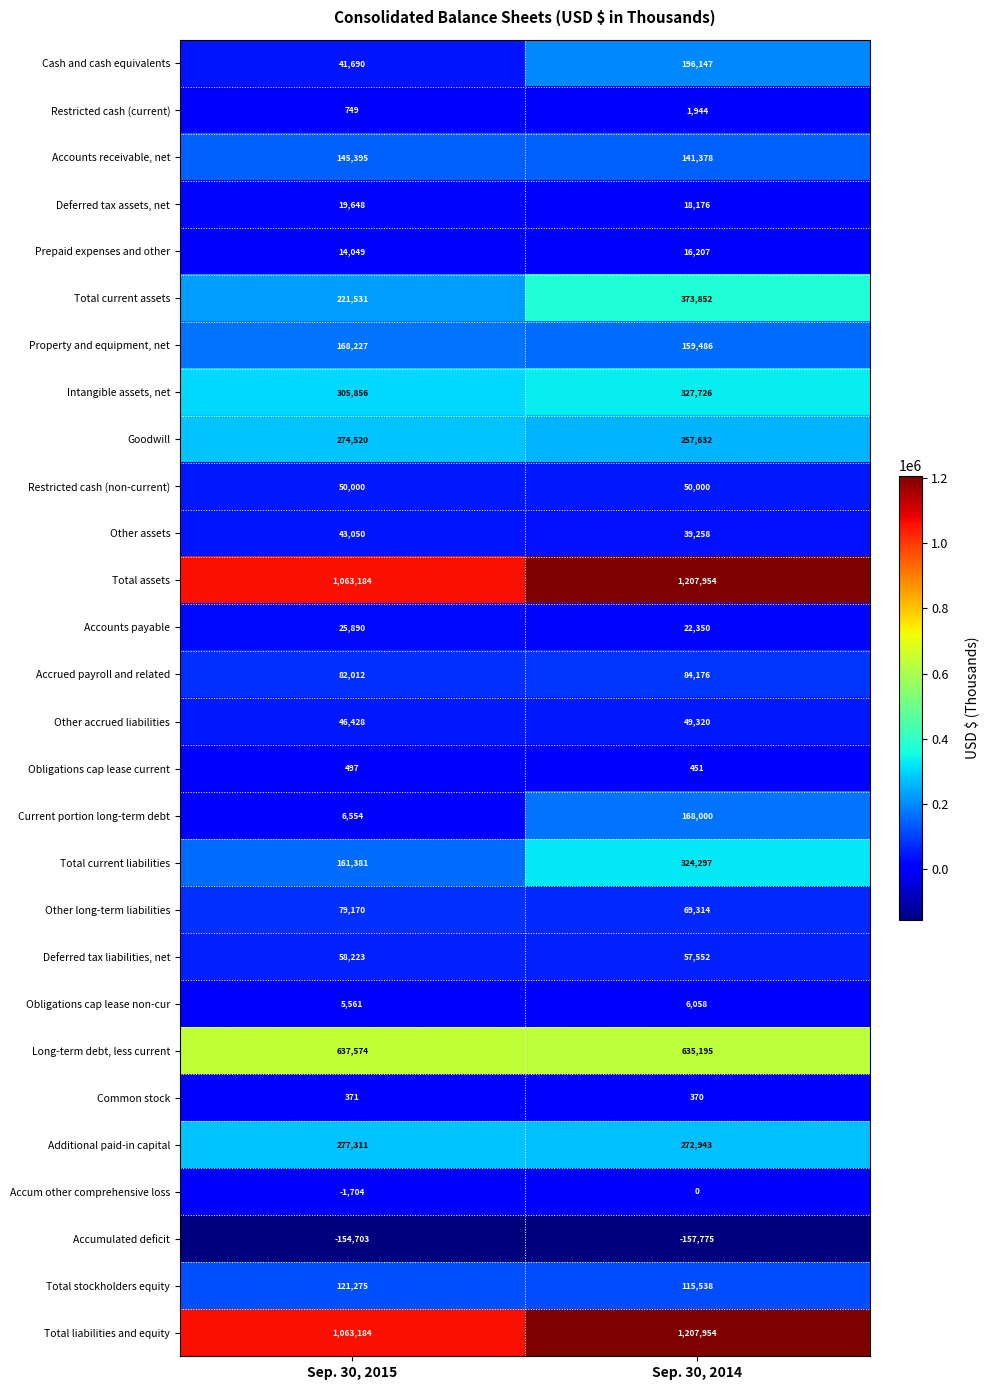

At which category is the sum across all series the highest?

Sep. 30, 2014